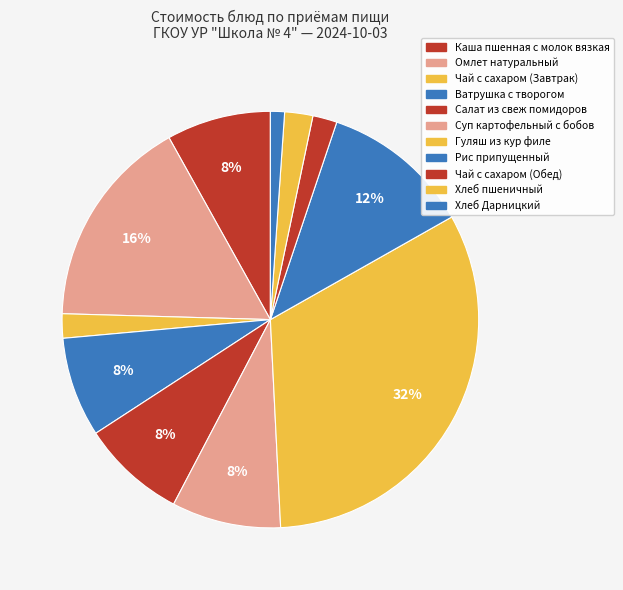

Rank the categories by value from highest to lowest.

Гуляш из кур филе, Омлет натуральный, Рис припущенный, Суп картофельный с бобов, Салат из свеж помидоров, Каша пшенная с молок вязкая, Ватрушка с творогом, Хлеб пшеничный, Чай с сахаром (Завтрак), Чай с сахаром (Обед), Хлеб Дарницкий